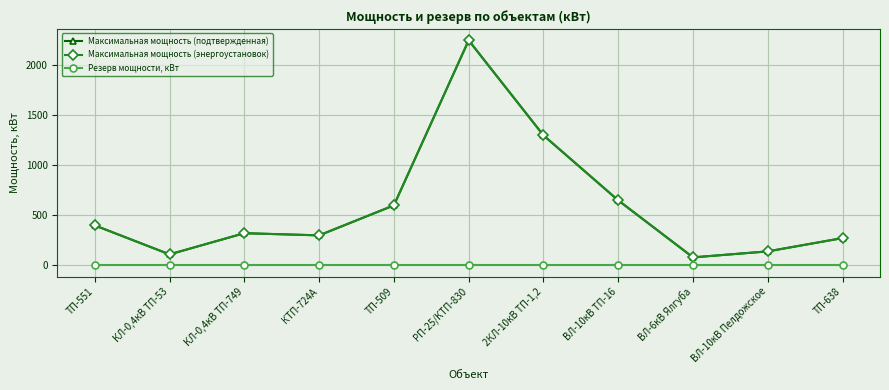

Does the chart have visible grid lines?

Yes